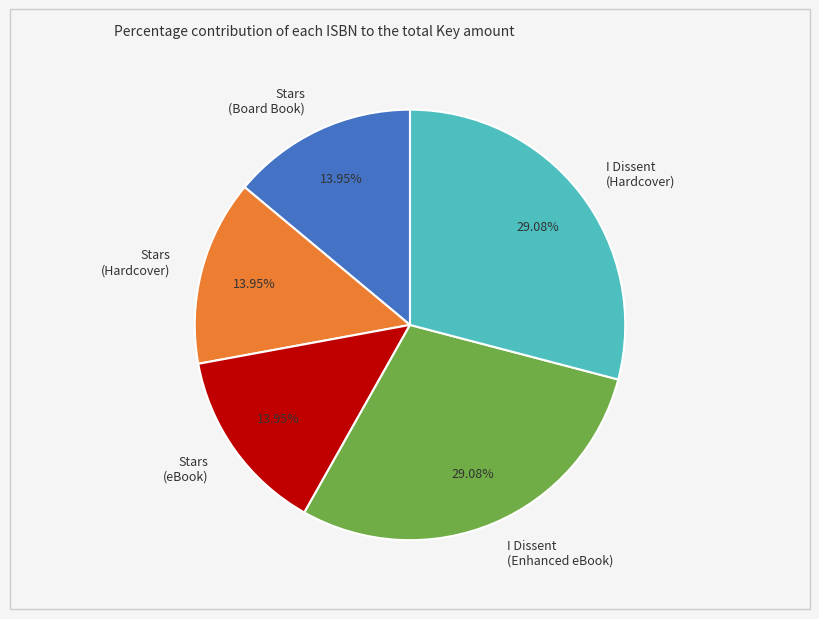

To the nearest percent, what is the average slice percentage?

20%